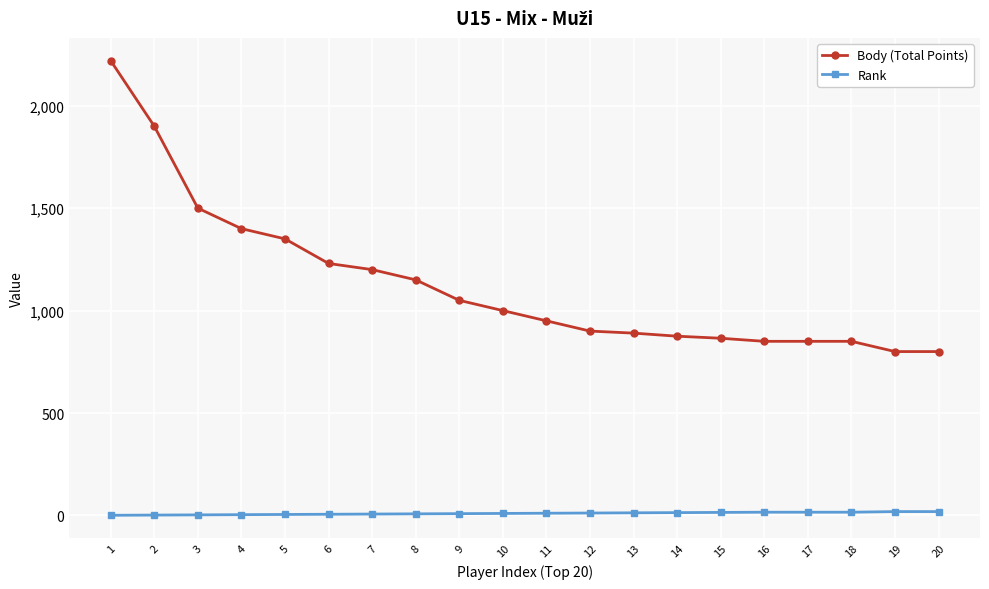

Which series has the widest spread of values?

Body (Total Points)